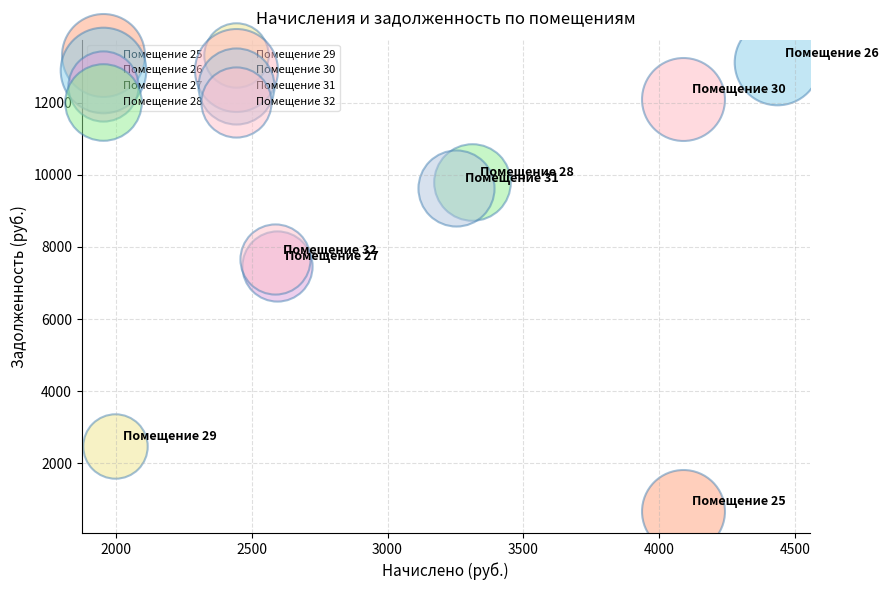

What are all the series names shown in the legend?

Помещение 25, Помещение 26, Помещение 27, Помещение 28, Помещение 29, Помещение 30, Помещение 31, Помещение 32